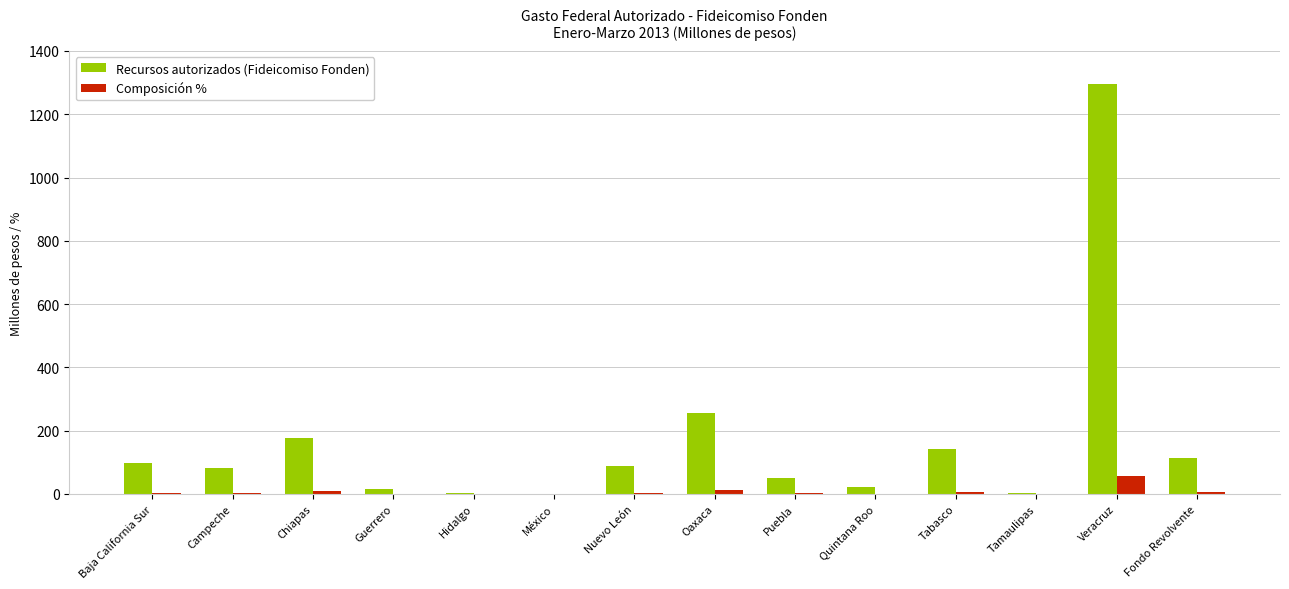

How many data points in Recursos autorizados (Fideicomiso Fonden) are above 88?

7